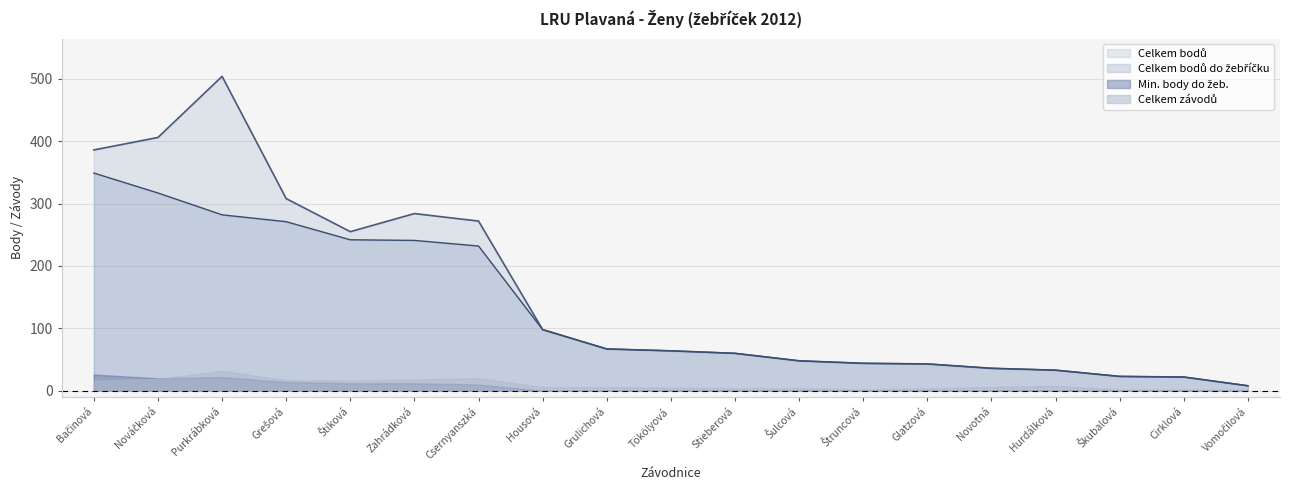

At which category is the sum across all series the highest?

Purkrábková